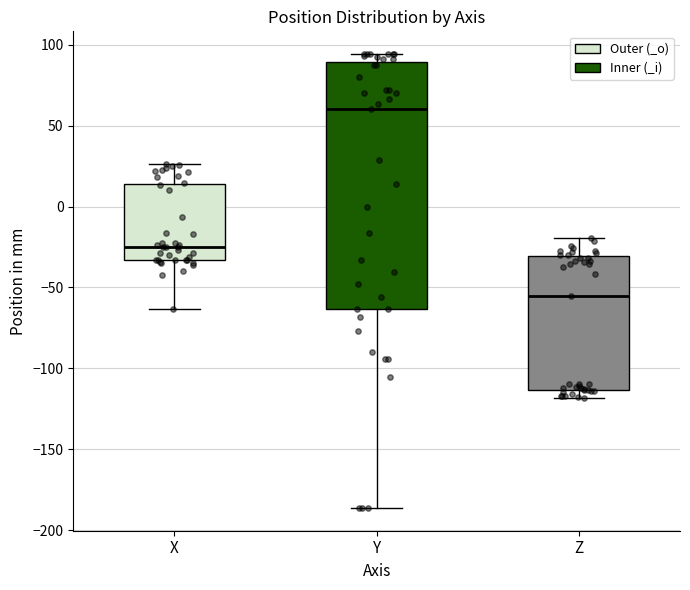

Reading left to right, read every box against the y-axis: the position of its median line, the range the box covers, and the ends of its whiskers. The values are not printed on the chart, so give them approximately, as read against the axis.

X: median -25, box -35 to 15, whiskers -65 to 25
Y: median 60, box -65 to 90, whiskers -185 to 95
Z: median -55, box -115 to -30, whiskers -120 to -20